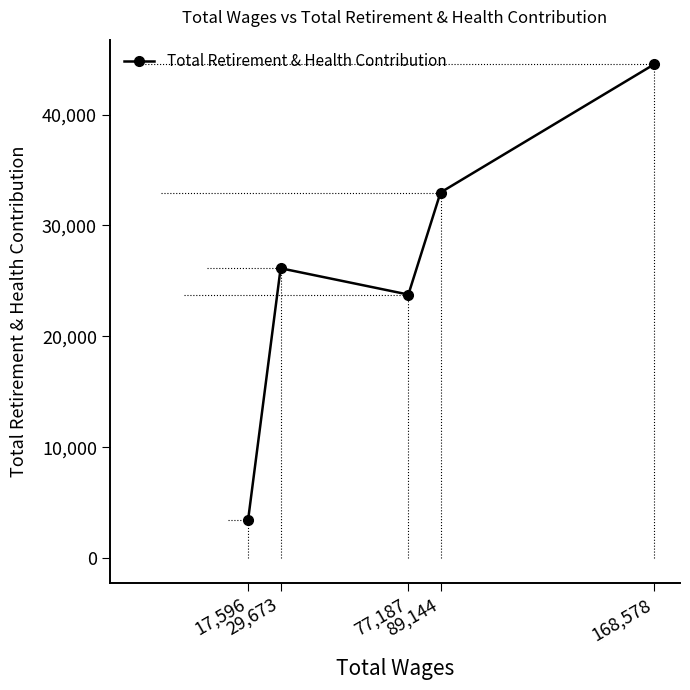

What is the change in value from 17,596 to 77,187?

+20299